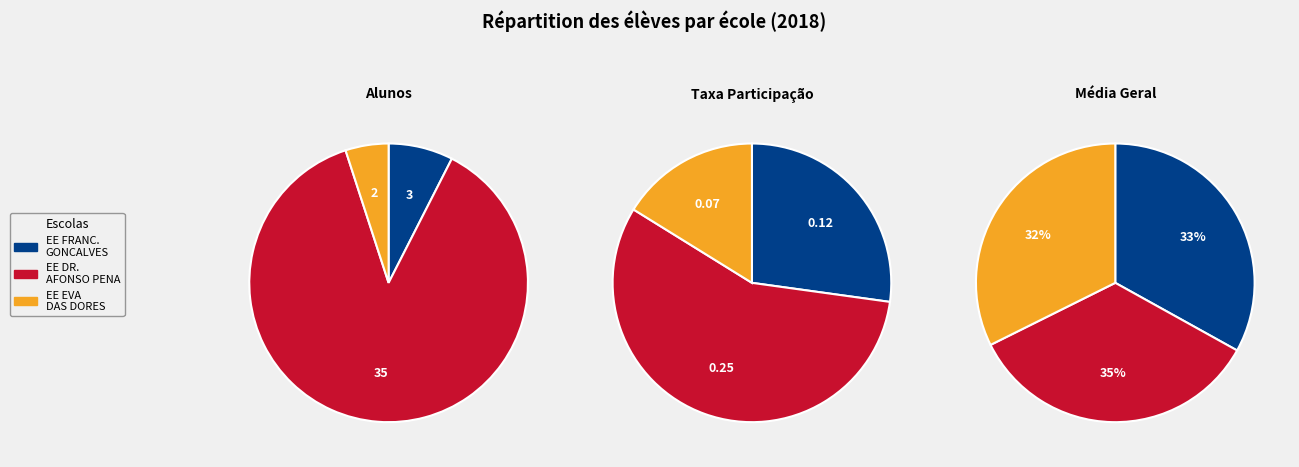

Does any single category account for the majority?

Yes